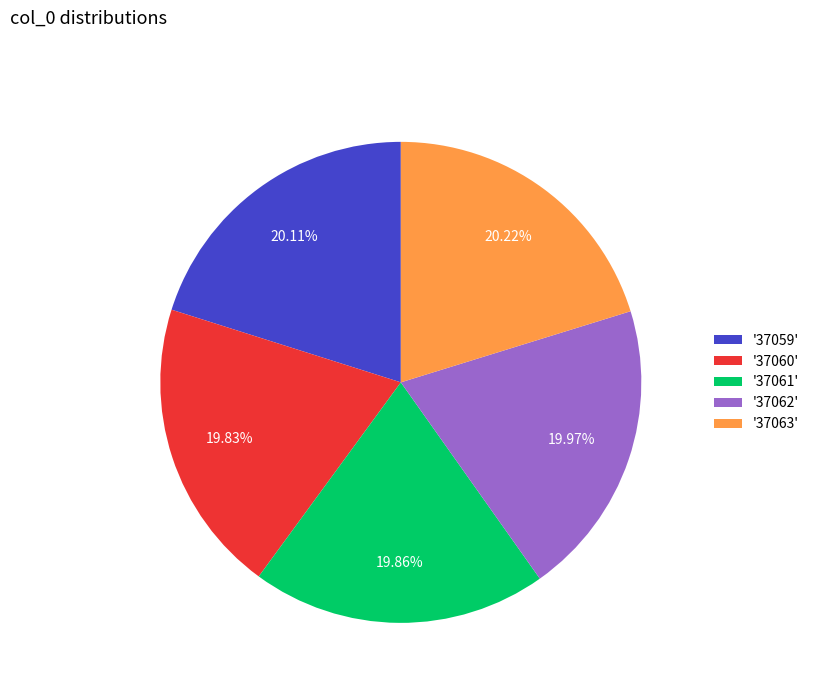

Do '37062' and '37063' together represent more than half of the pie?

No